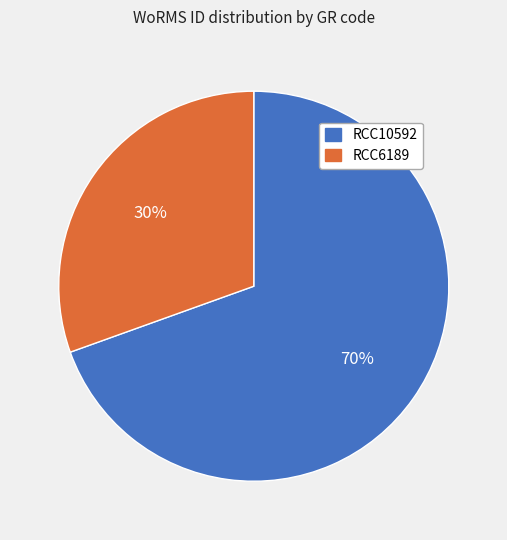

What is the majority slice?

RCC10592